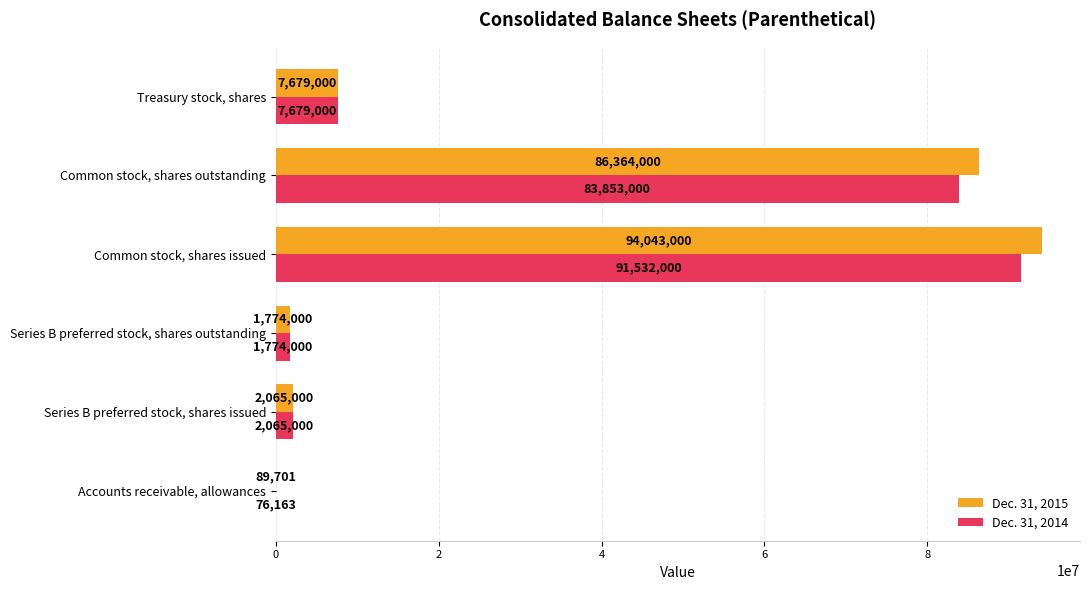

At which category is the sum across all series the highest?

Common stock, shares issued